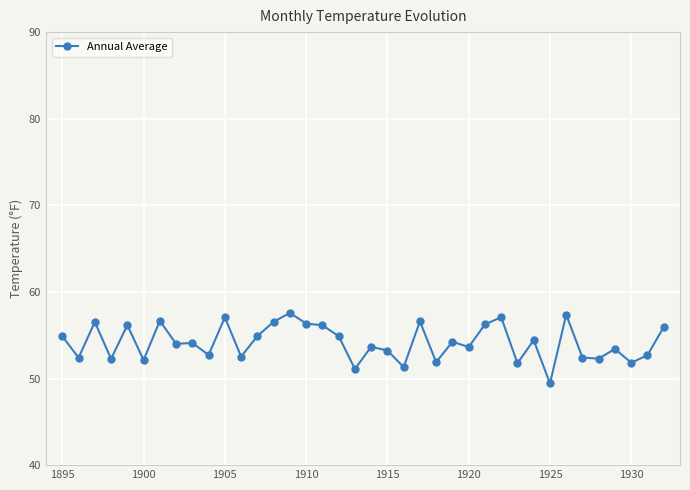

What is the average value?

54.2